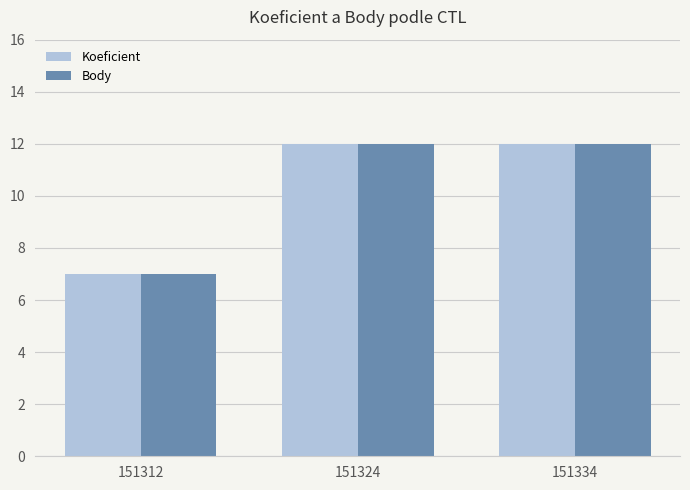

What is the value of the Body bar at the 1st from the left?

7